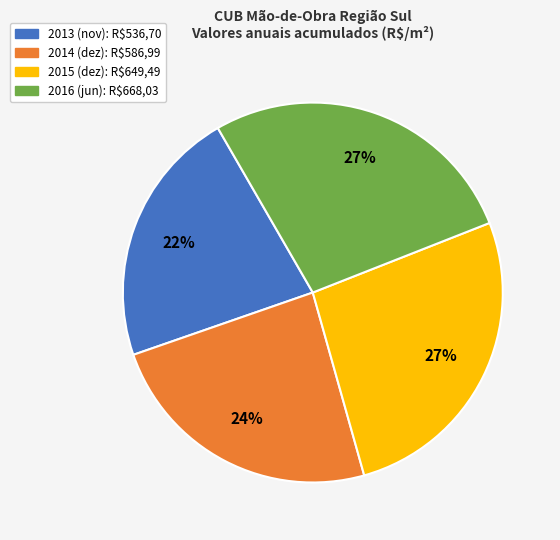

Count the number of slices in the pie.

4